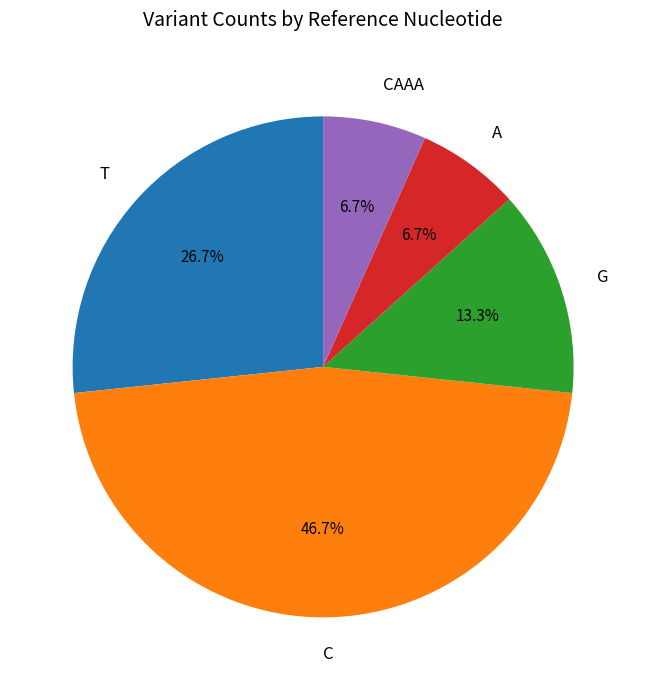

Does any single category account for the majority?

No